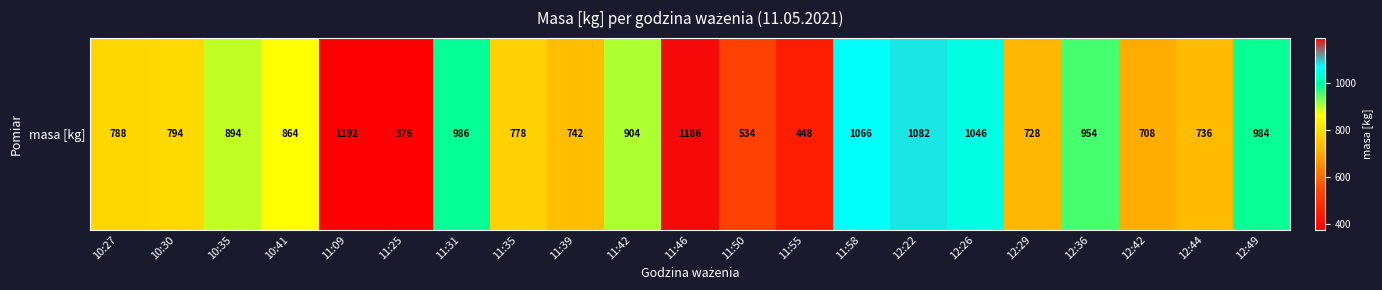

Between 11:42 and 10:30, which is larger?

11:42